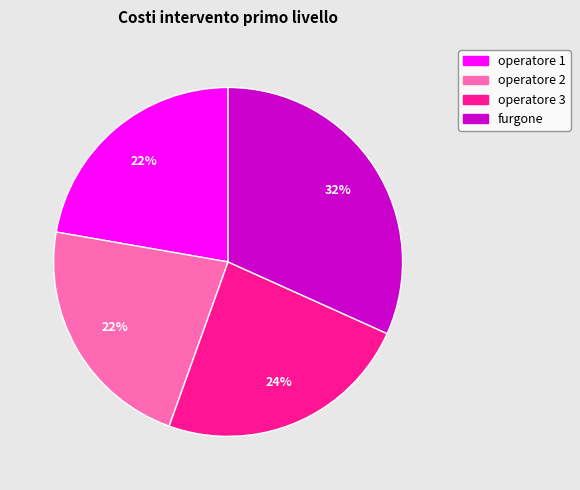

True or false: operatore 3 accounts for 24% of the total.

True